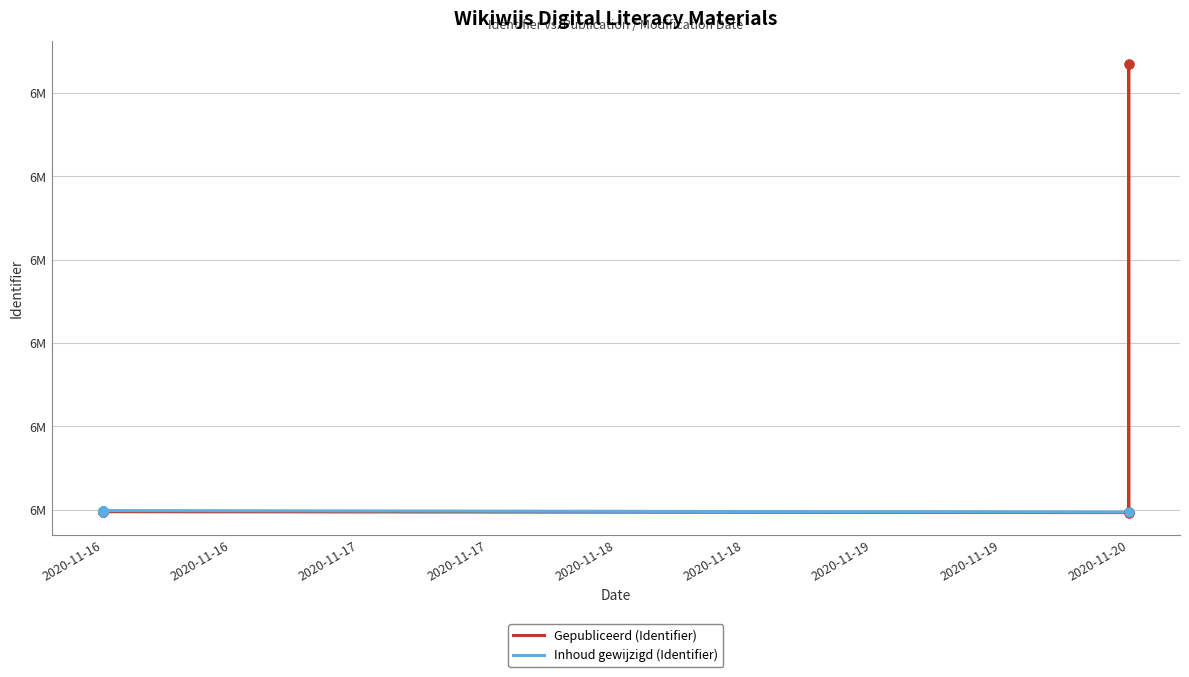

What are all the series names shown in the legend?

Gepubliceerd (Identifier), Inhoud gewijzigd (Identifier)